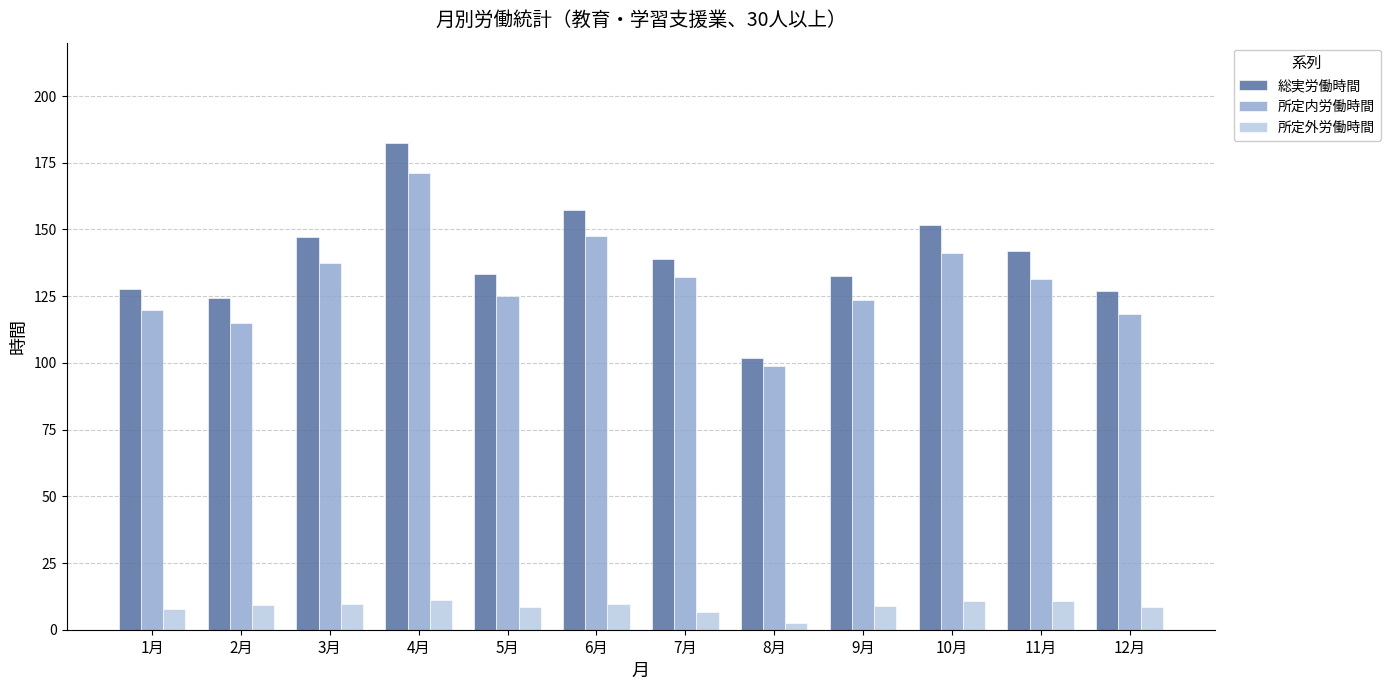

True or false: 総実労働時間 has a value of 151.8 at 10月.

True